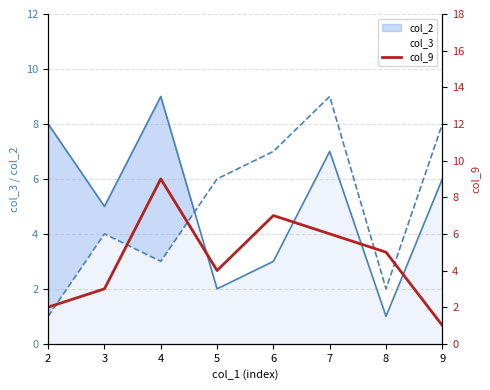

Which category has the lowest value across all series?

9